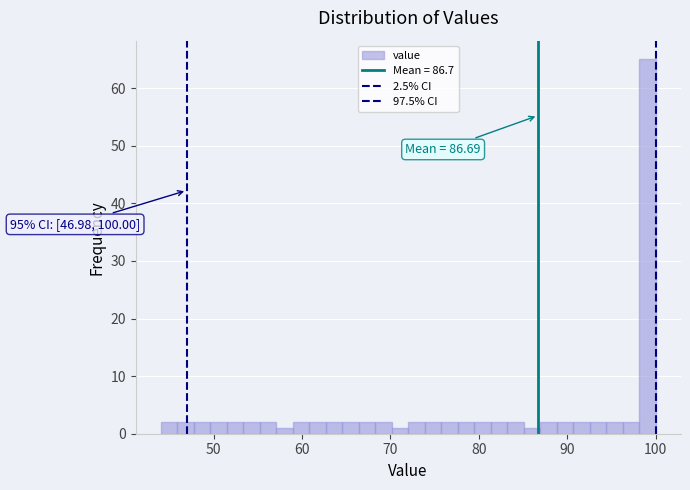

Around what value on the x-axis is the tallest bar? Give the approximate position of its centre, as read against the axis.

99